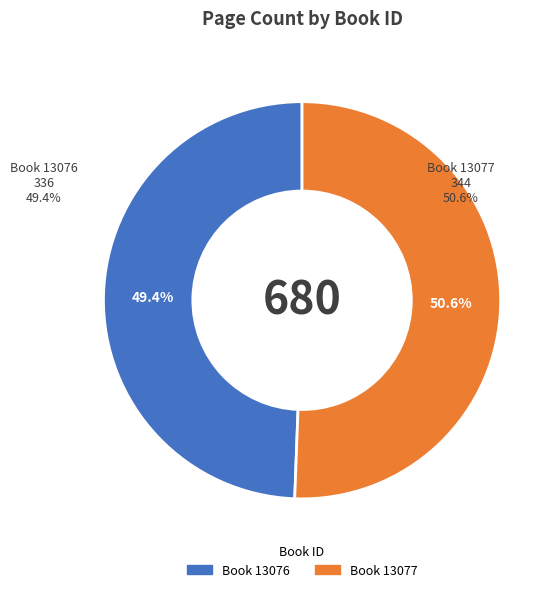

To the nearest percent, what is the average slice percentage?

50%